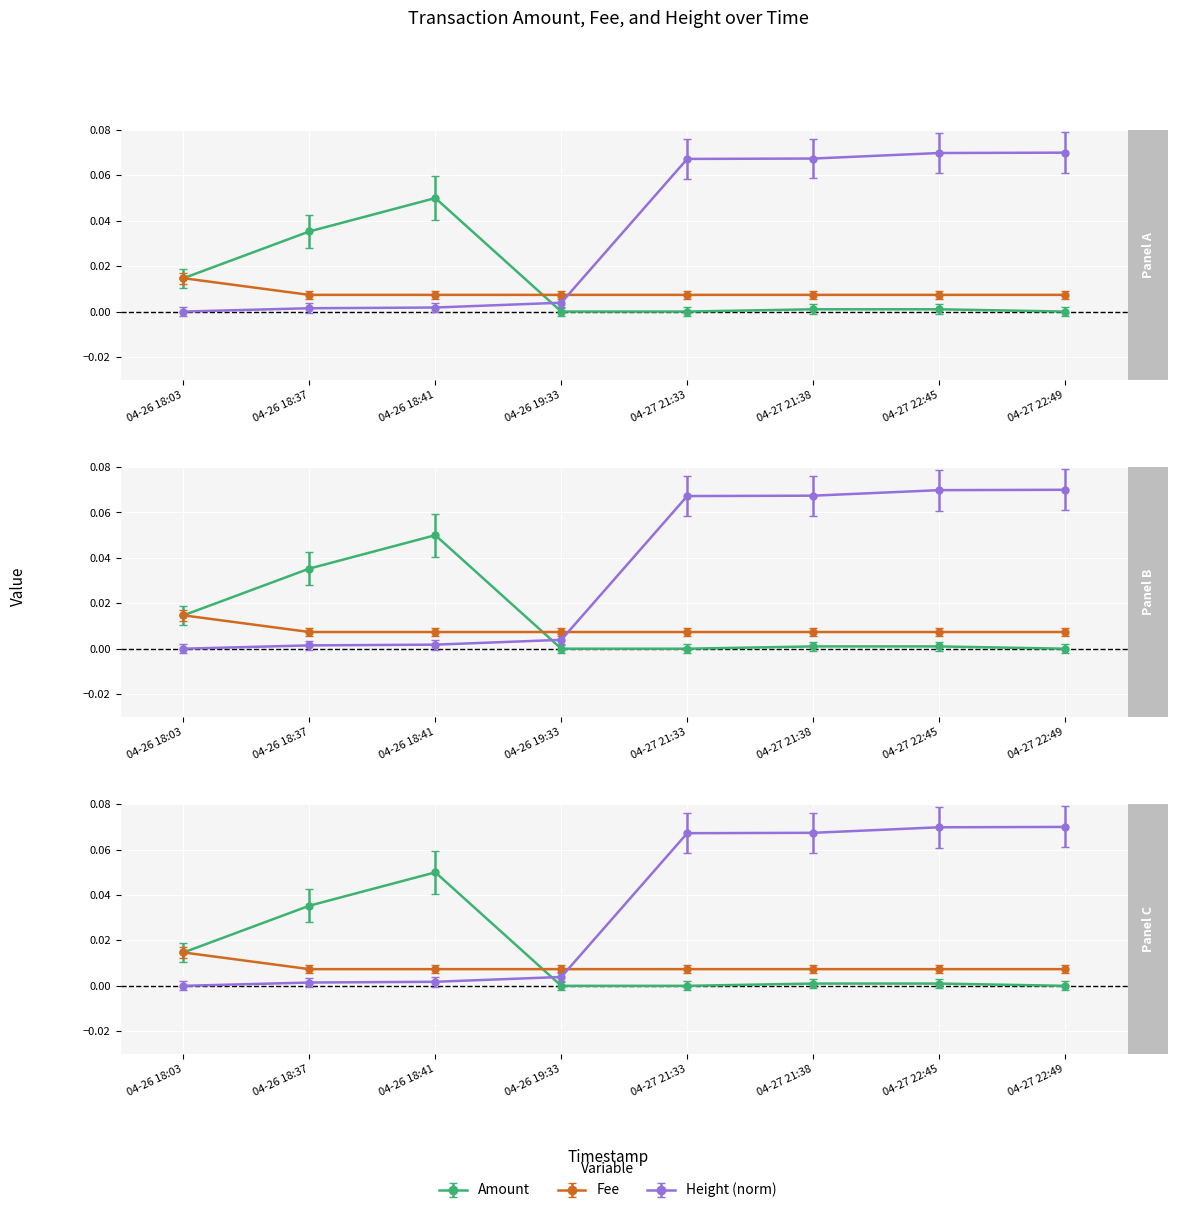

The Amount series shows 0.0 at 2021-04-26 18:37:19. True or false?

True